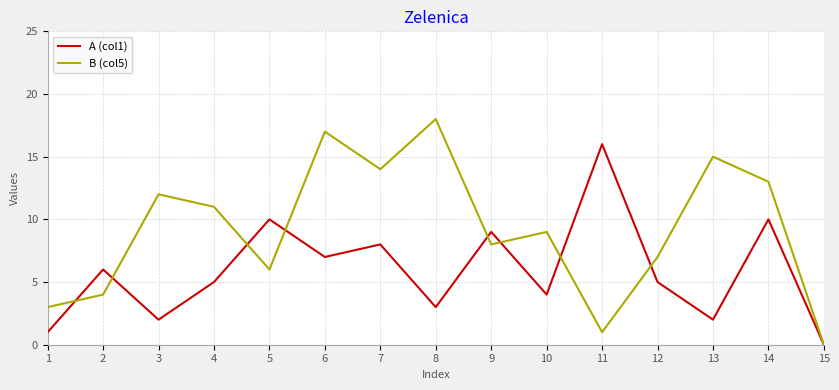

Reading left to right, what are all the values shown in this chart?

A (col1): 1=1	2=6	3=2	4=5	5=10	6=7	7=8	8=3	9=9	10=4	11=16	12=5	13=2	14=10	15=0
B (col5): 1=3	2=4	3=12	4=11	5=6	6=17	7=14	8=18	9=8	10=9	11=1	12=7	13=15	14=13	15=0